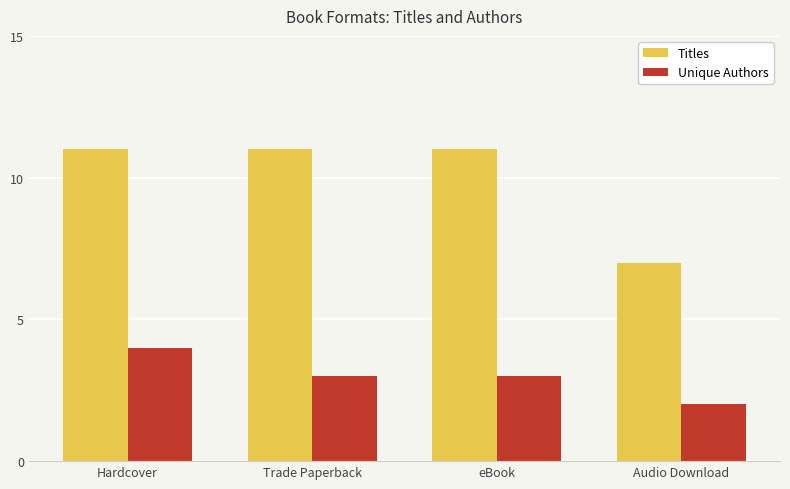

What is the value of the Titles bar at the 3rd from the left?

11